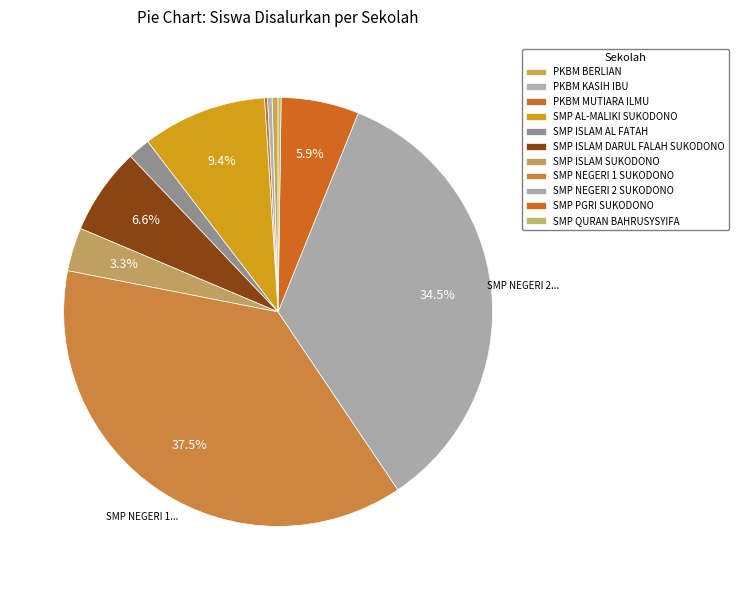

How many slices are in this pie chart?

11